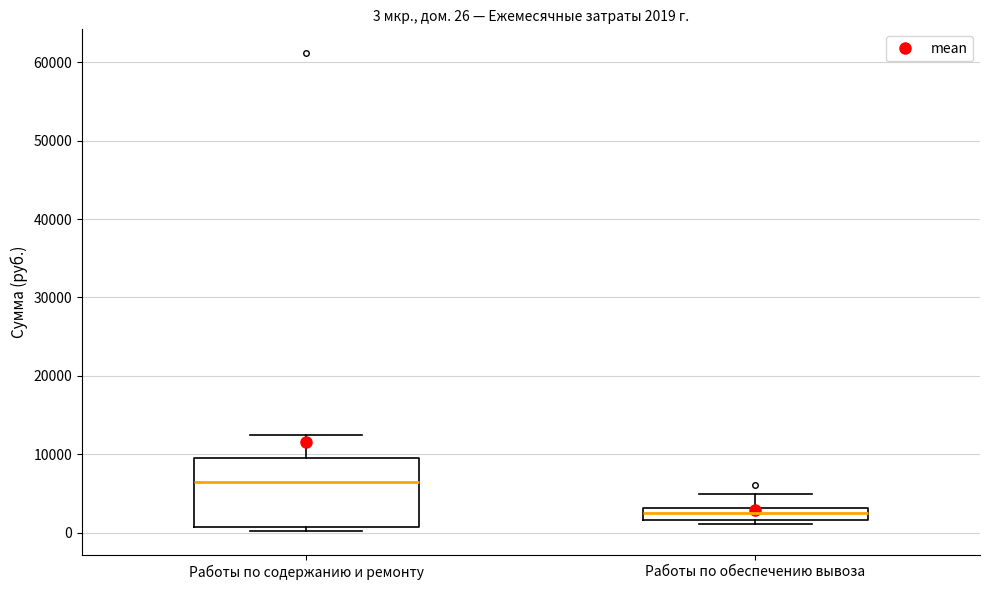

Which box's median line is the highest?

Работы по содержанию и ремонту